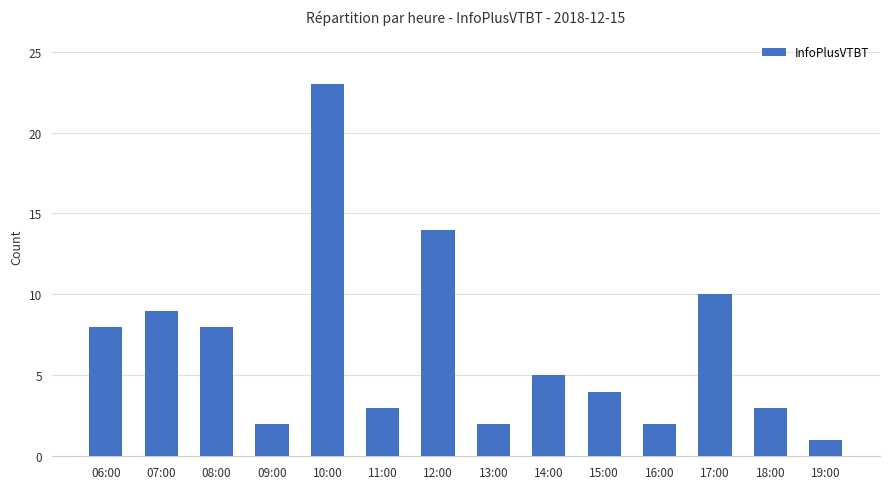

What is the label of the 14th bar from the left?

19:00